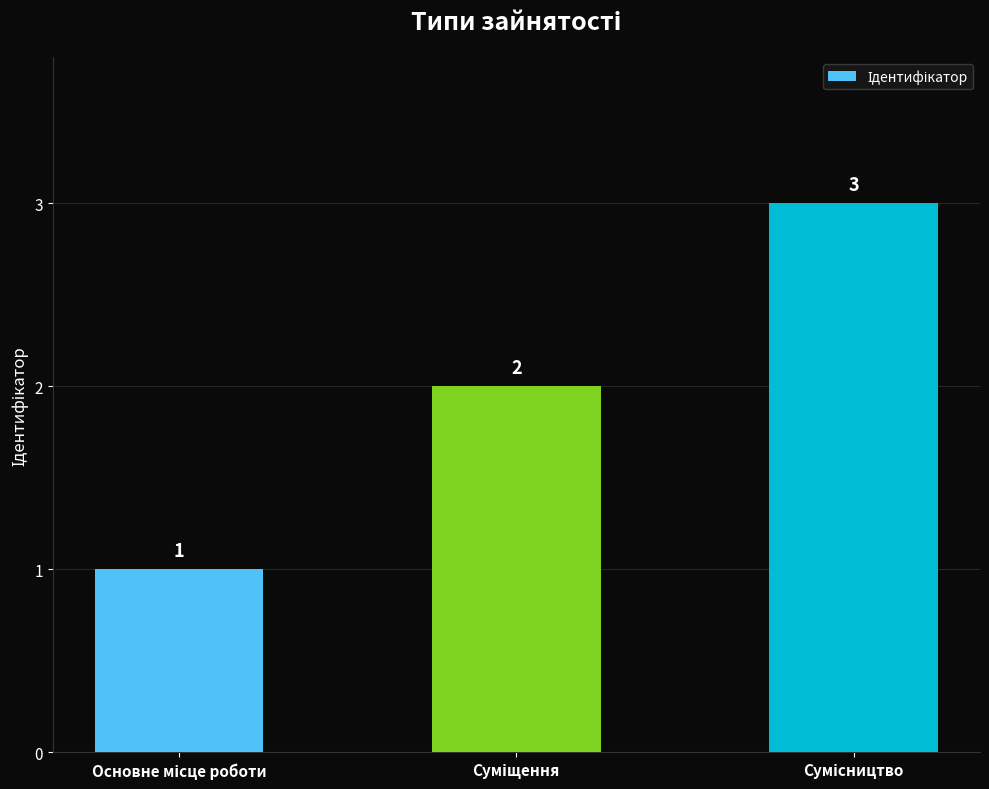

What is the value of the 3rd bar from the left?

3